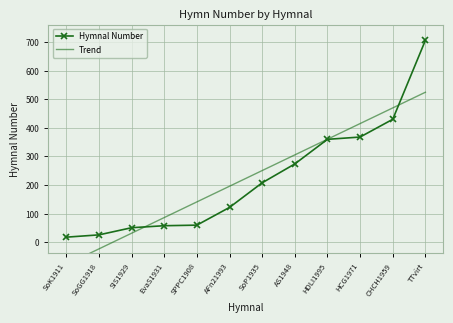

What is the value of the Hymnal Number point at the 9th from the left?

360